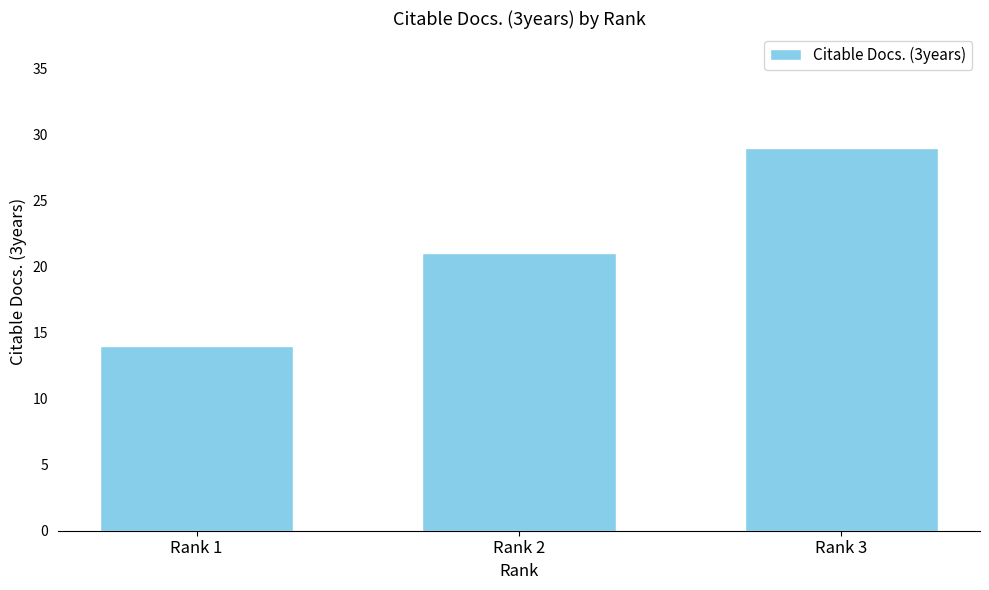

Read the value at Rank 3, to the nearest 5.

30